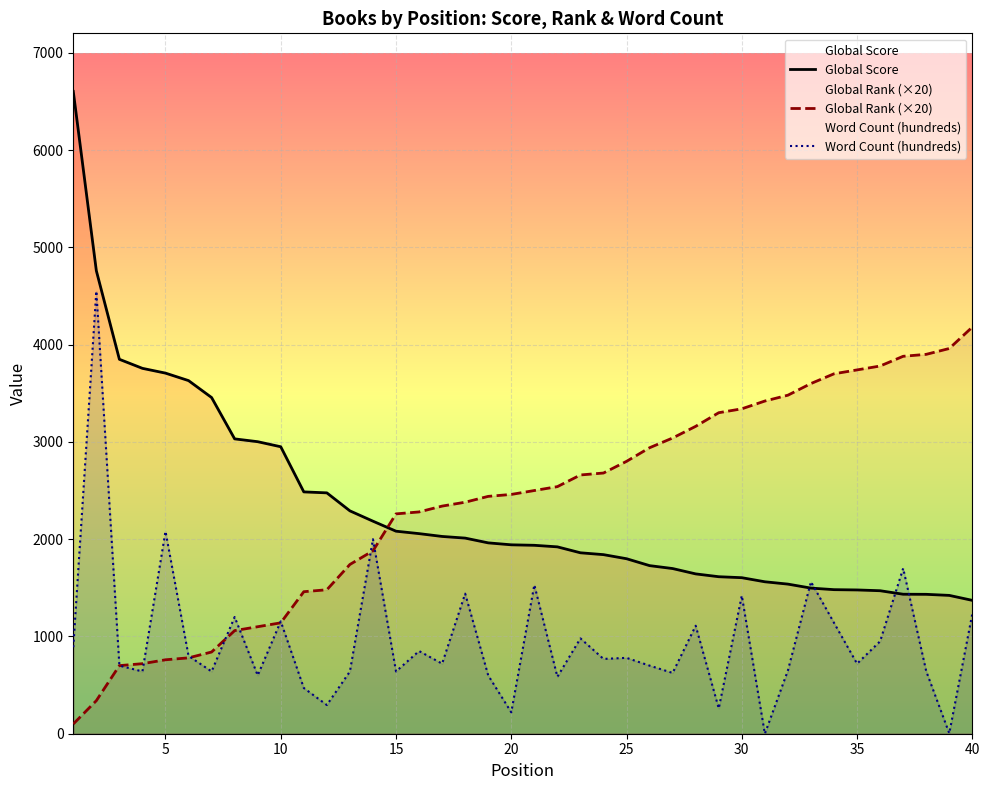

Does the chart display data point markers on the line(s)?

No